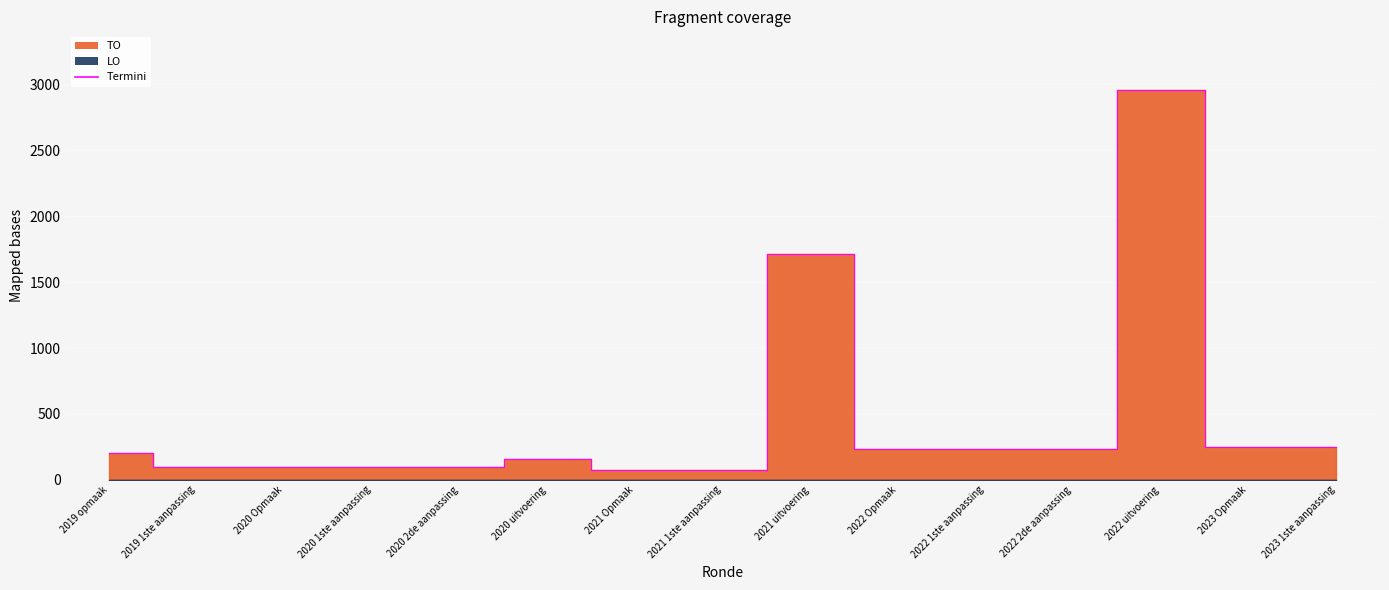

How many values are below 204?

7